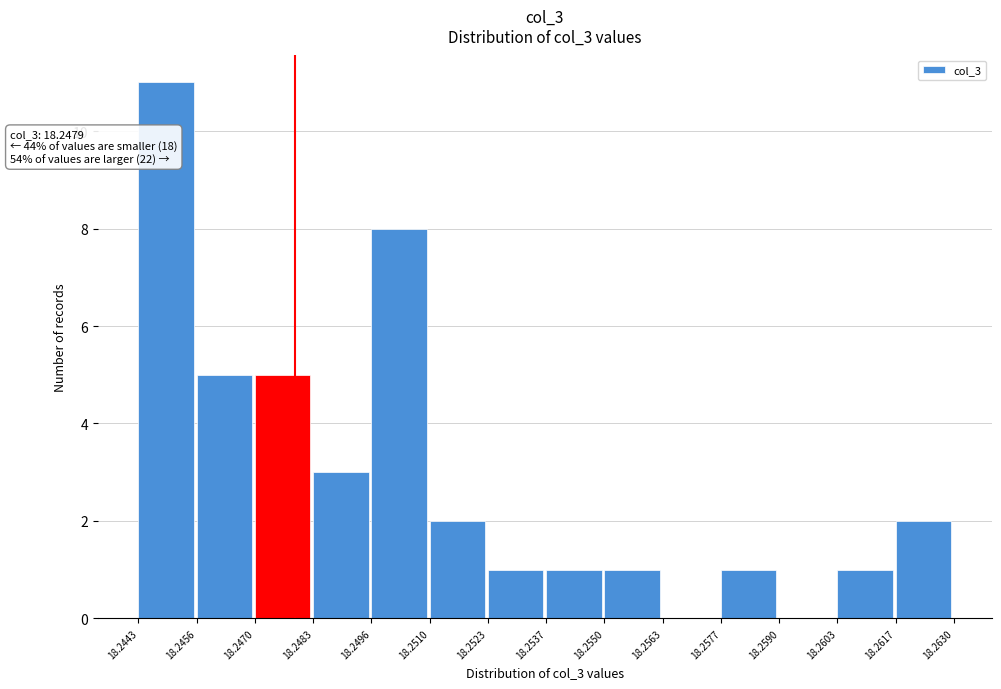

Over which range of the x-axis is the bar tallest?

18.2443 to 18.2456